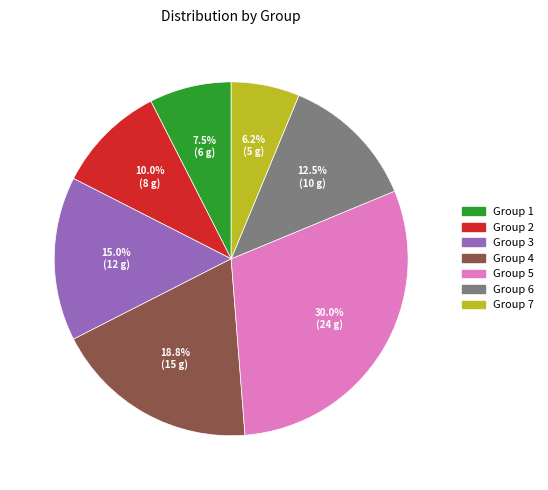

Is there a majority slice in this chart?

No